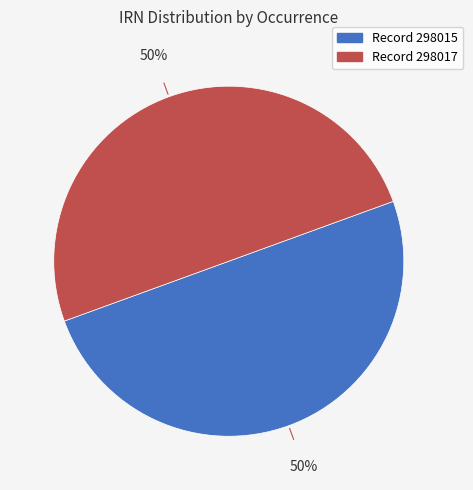

The Record 298015 slice represents 36% of the pie. True or false?

False